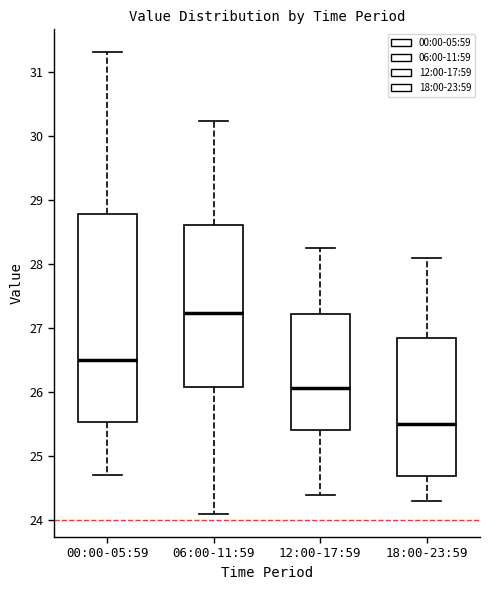

Where does the upper whisker of the box for 12:00-17:59 end on the y-axis? The values are not printed on the chart, so give them approximately, as read against the axis.

28.3